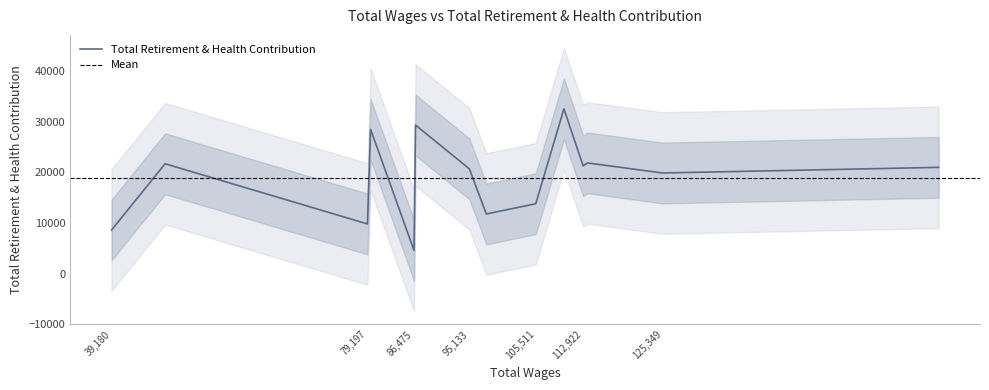

How many values exceed 20968?

6